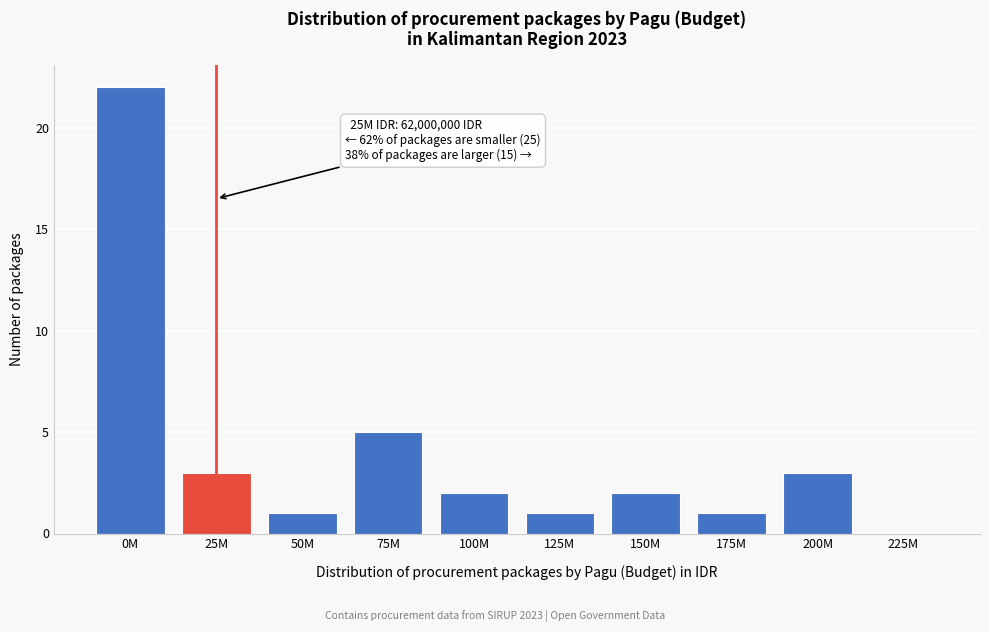

Reading right to left, extract all data points from this chart.

225M=0	200M=3	175M=1	150M=2	125M=1	100M=2	75M=5	50M=1	25M=3	0M=22